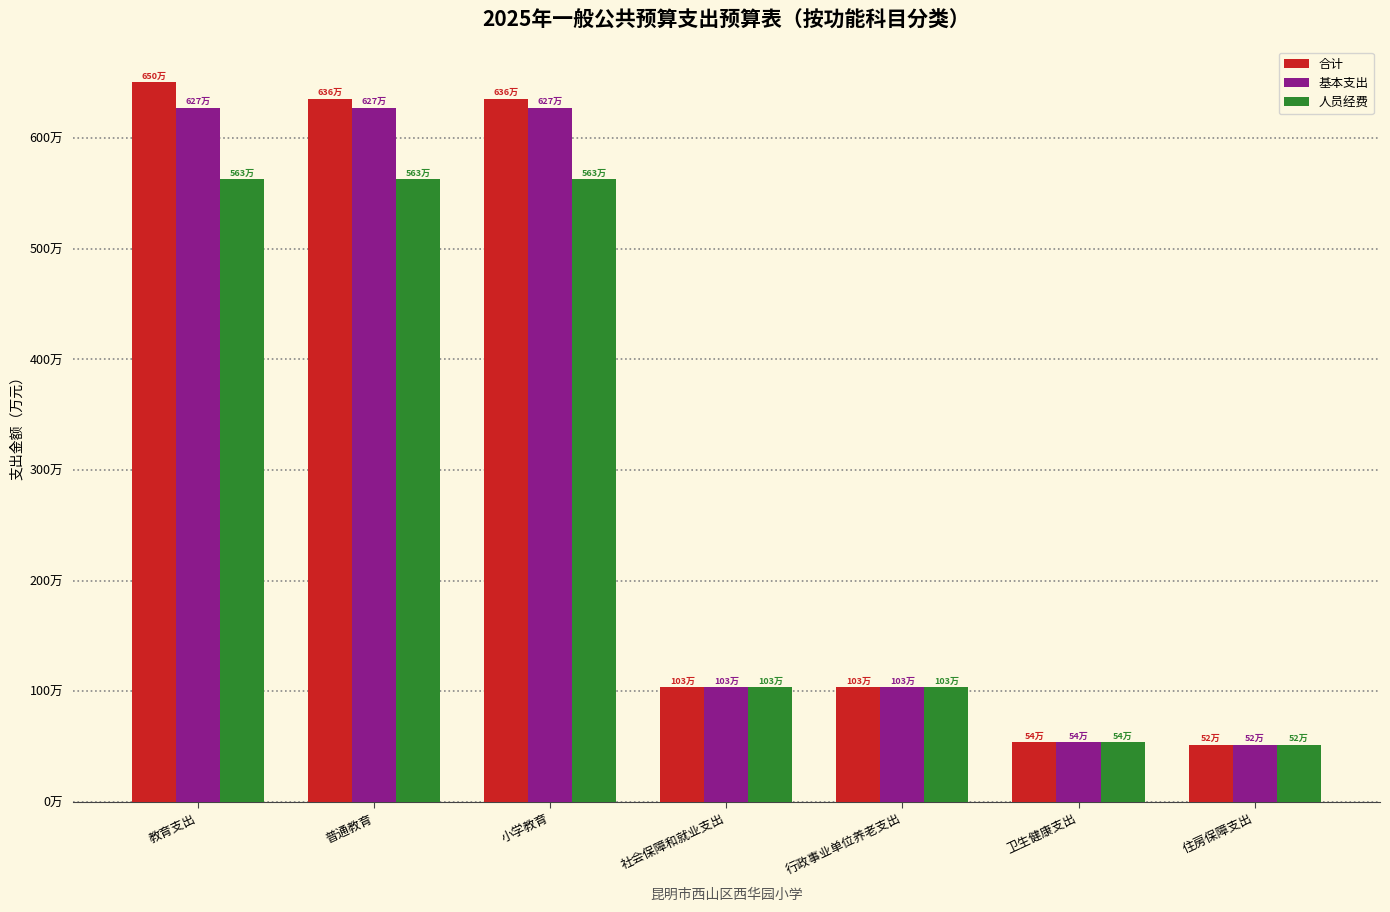

Does the chart contain any negative values?

No